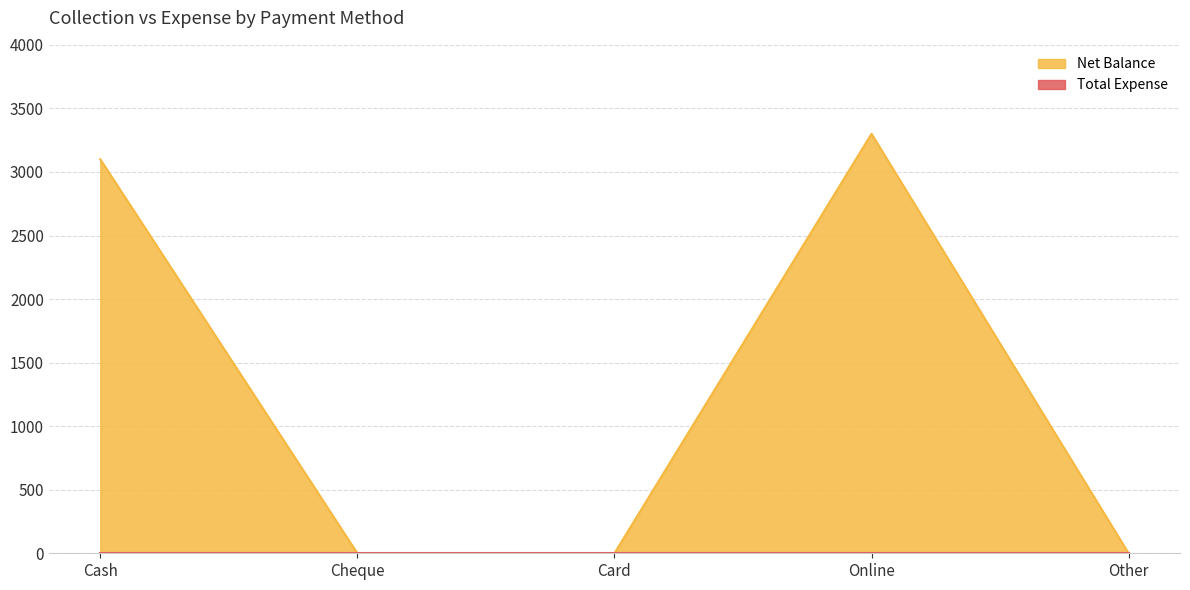

What is the label of the 1st point from the right?

Other